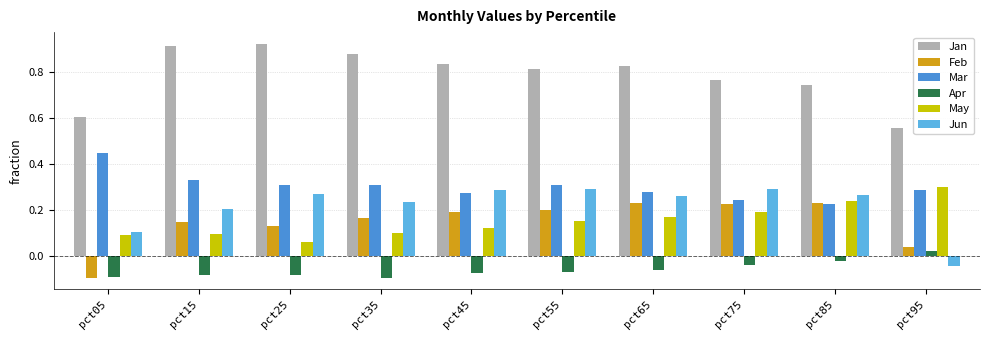

True or false: Apr has a value of -0.1 at pct75.

False